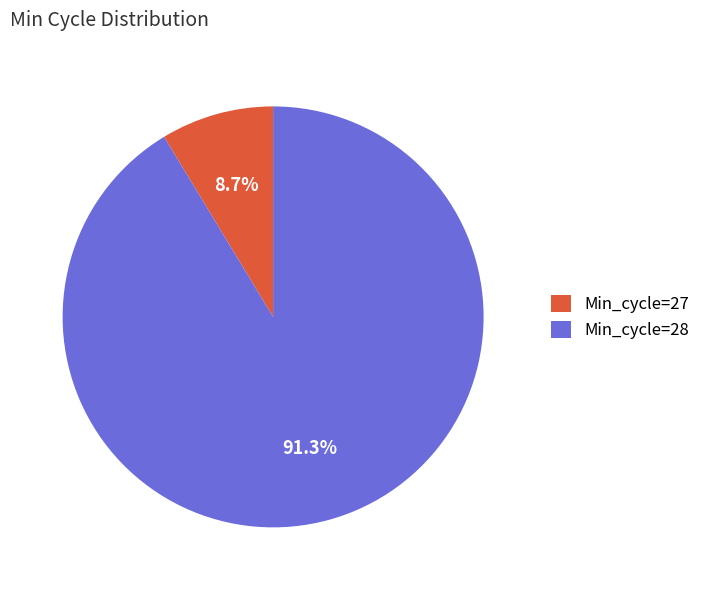

Between Min_cycle=27 and Min_cycle=28, which is larger?

Min_cycle=28